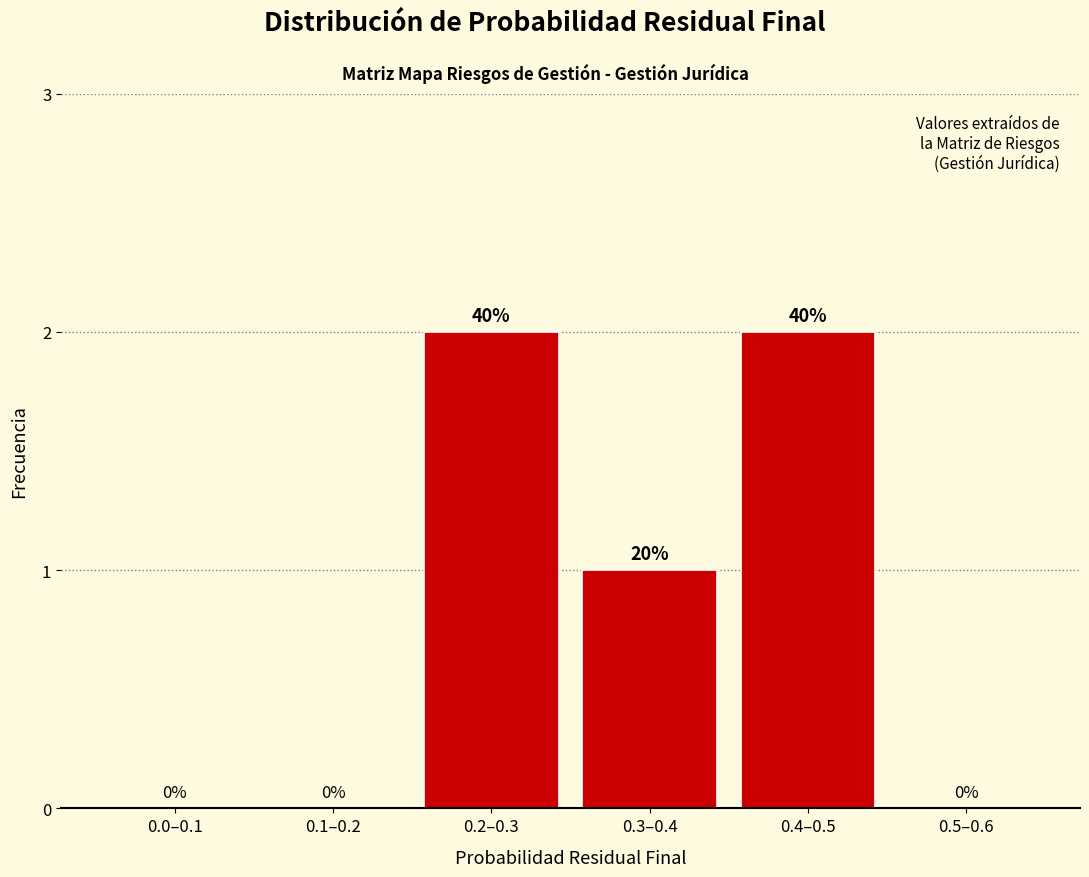

Reading left to right, transcribe all the data shown in this chart.

0.0–0.1=0	0.1–0.2=0	0.2–0.3=2	0.3–0.4=1	0.4–0.5=2	0.5–0.6=0